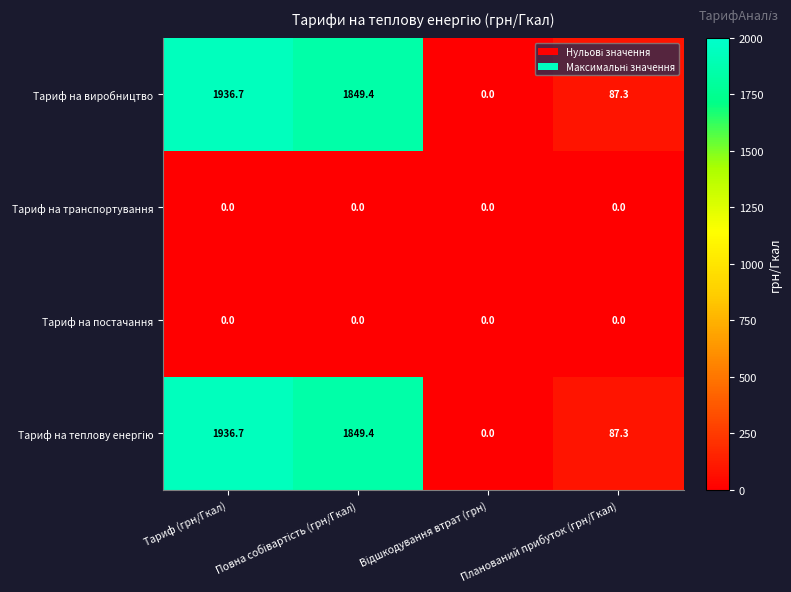

What is the maximum value shown in the chart?

1936.7